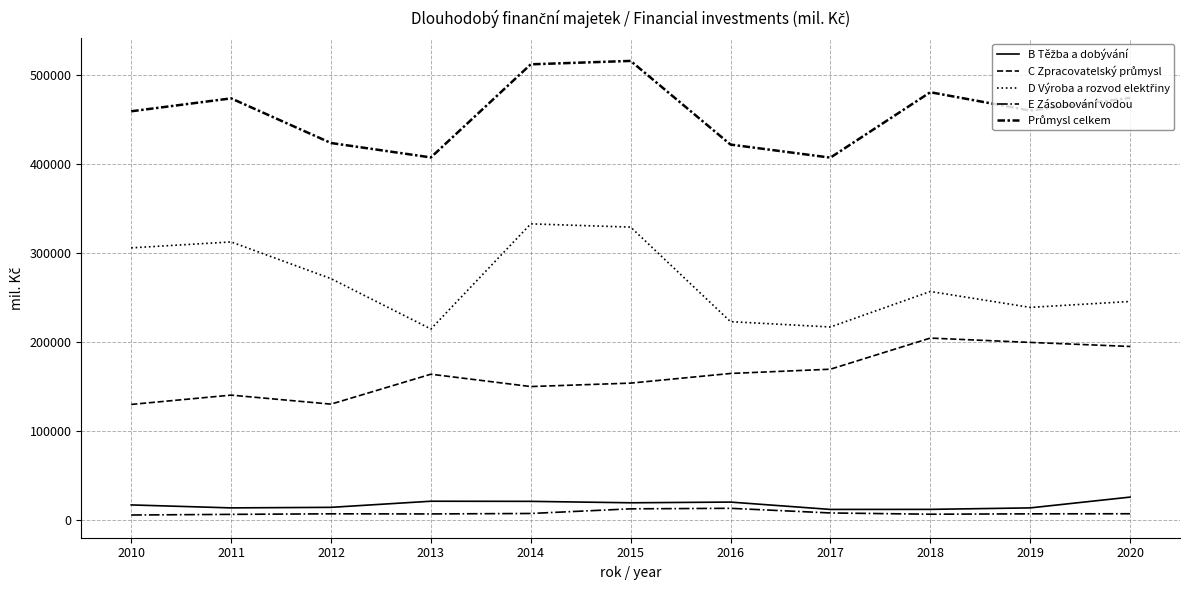

Does the chart display data point markers on the line(s)?

No